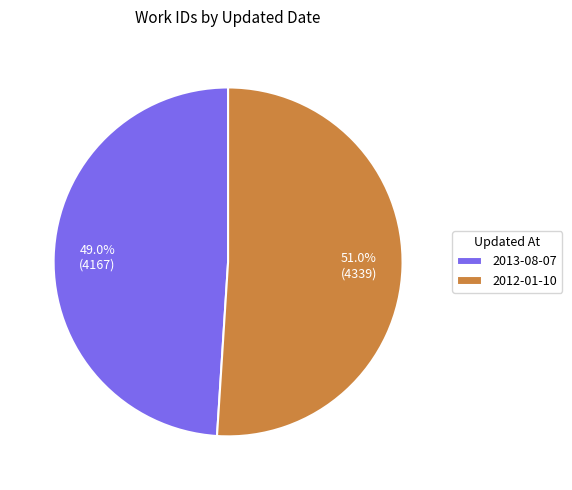

True or false: 2012-01-10 accounts for 51% of the total.

True